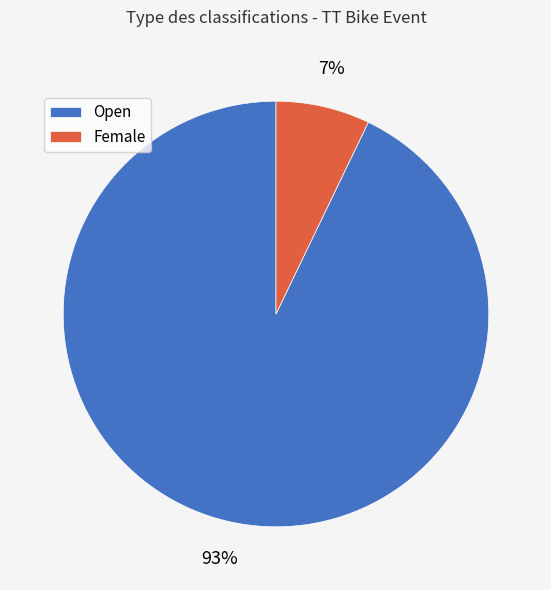

What is the ratio of the value at Female to the value at Open?

0.1